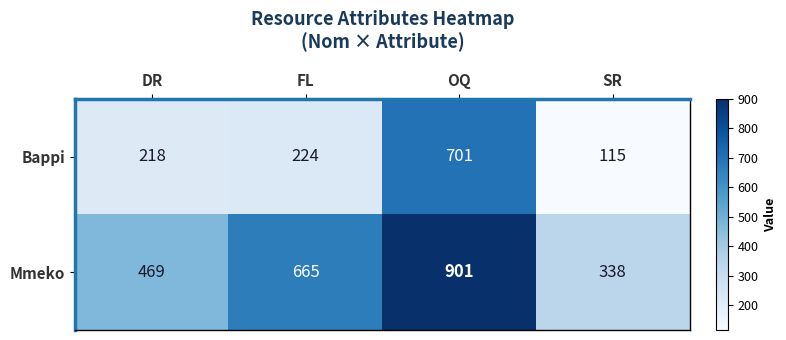

List the series in order of their overall mean, lowest first.

Bappi, Mmeko